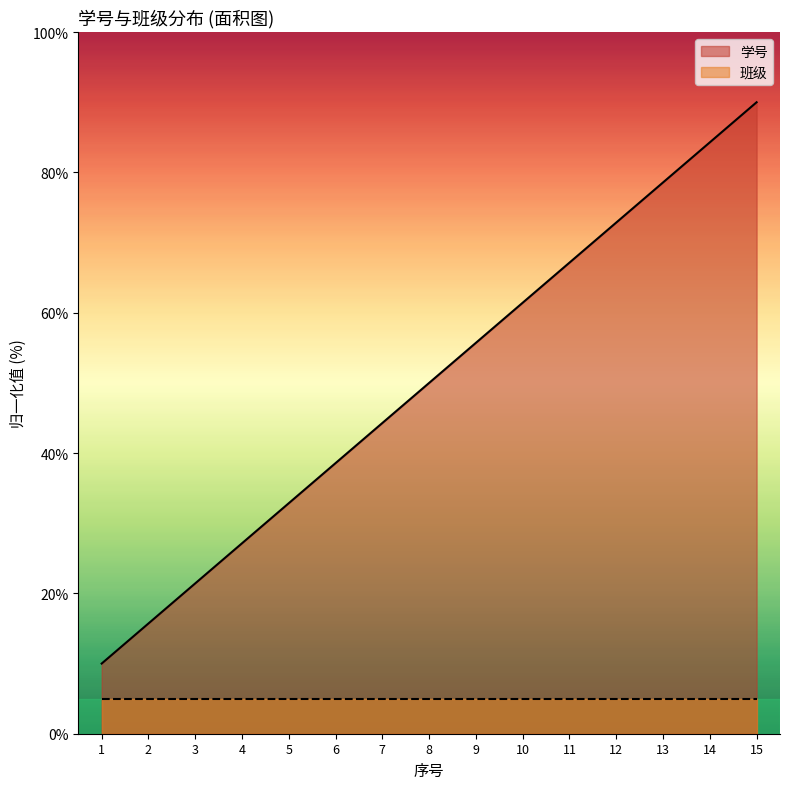

What is the difference between the maximum and minimum values?

80.0